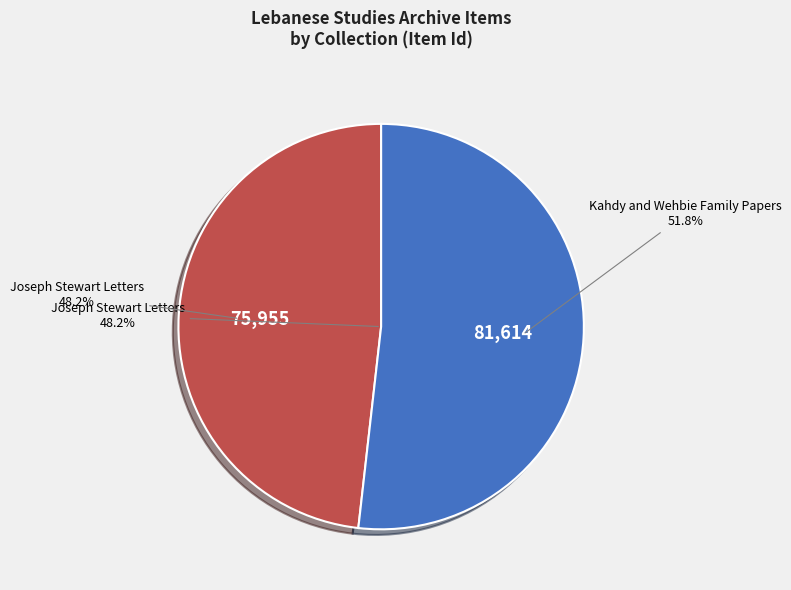

Between Joseph Stewart Letters and Kahdy and Wehbie Family Papers, which is larger?

Kahdy and Wehbie Family Papers